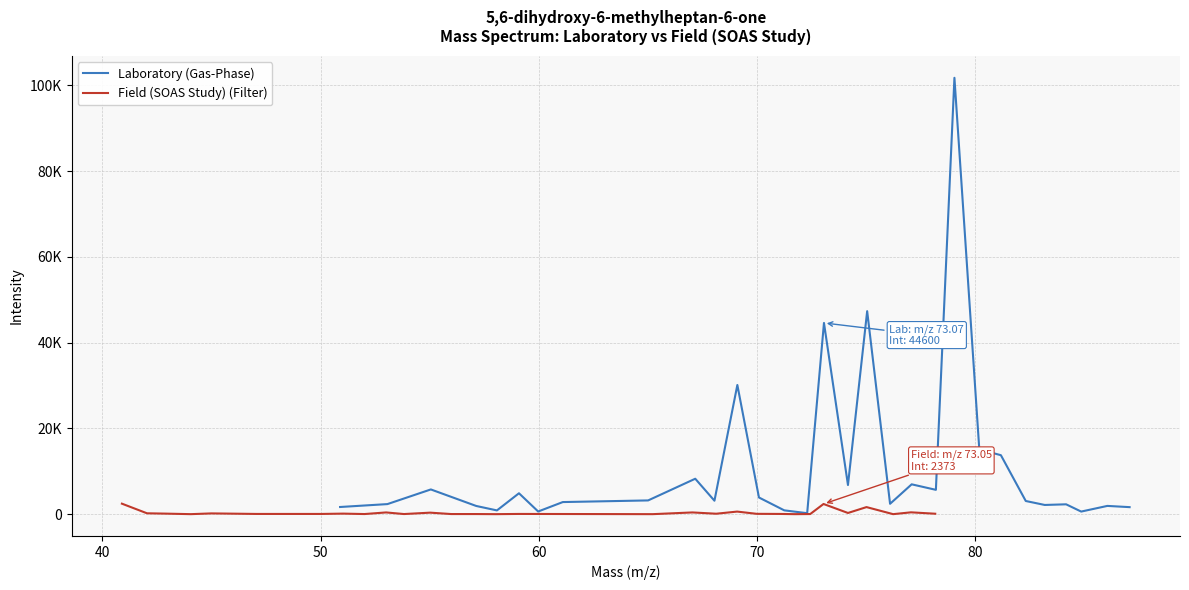

True or false: Field (SOAS Study) (Filter) has more than 0 points higher than both neighbors.

True